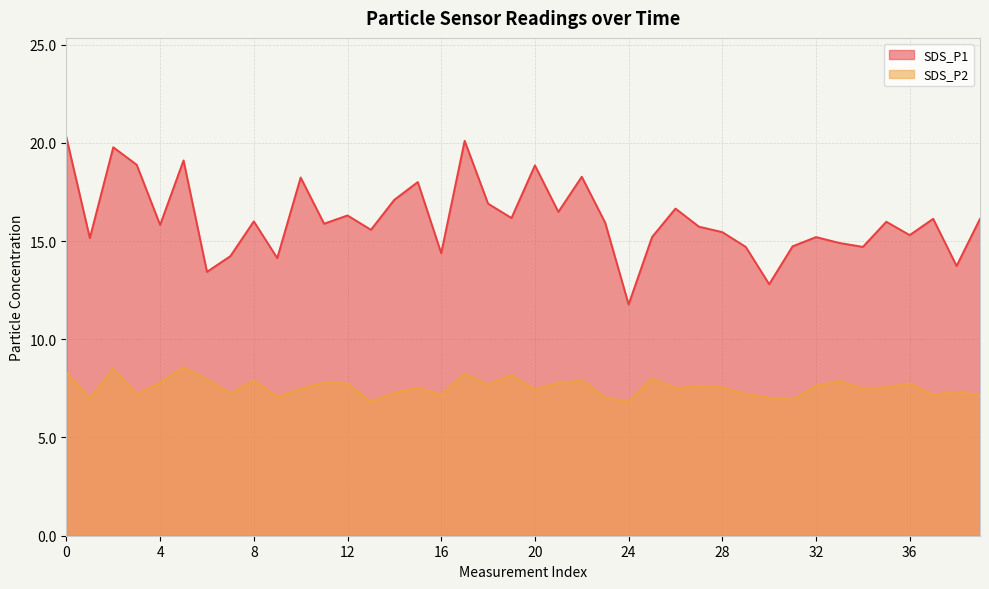

What is the maximum value shown in the chart?

20.3